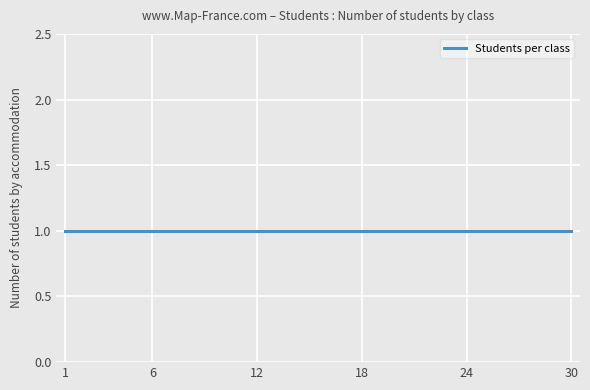

Is this an area chart (filled region under the line)?

No